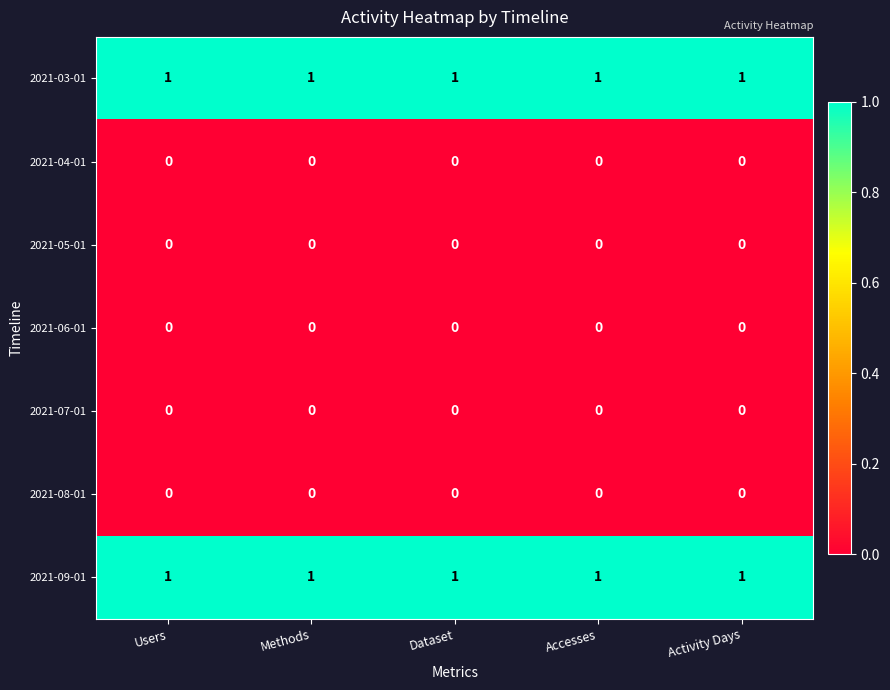

Is it true that 2021-09-01 equals 0 at Methods?

False